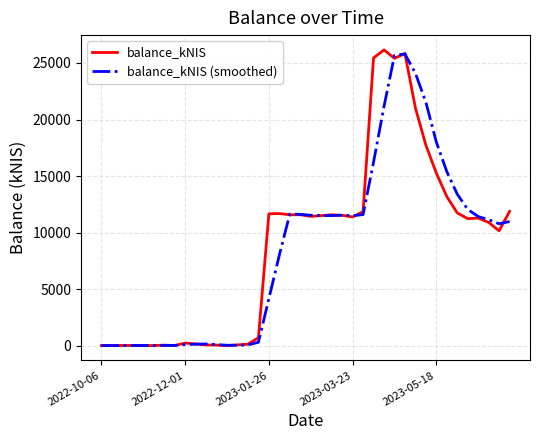

List the series in order of their overall mean, lowest first.

balance_kNIS (smoothed), balance_kNIS